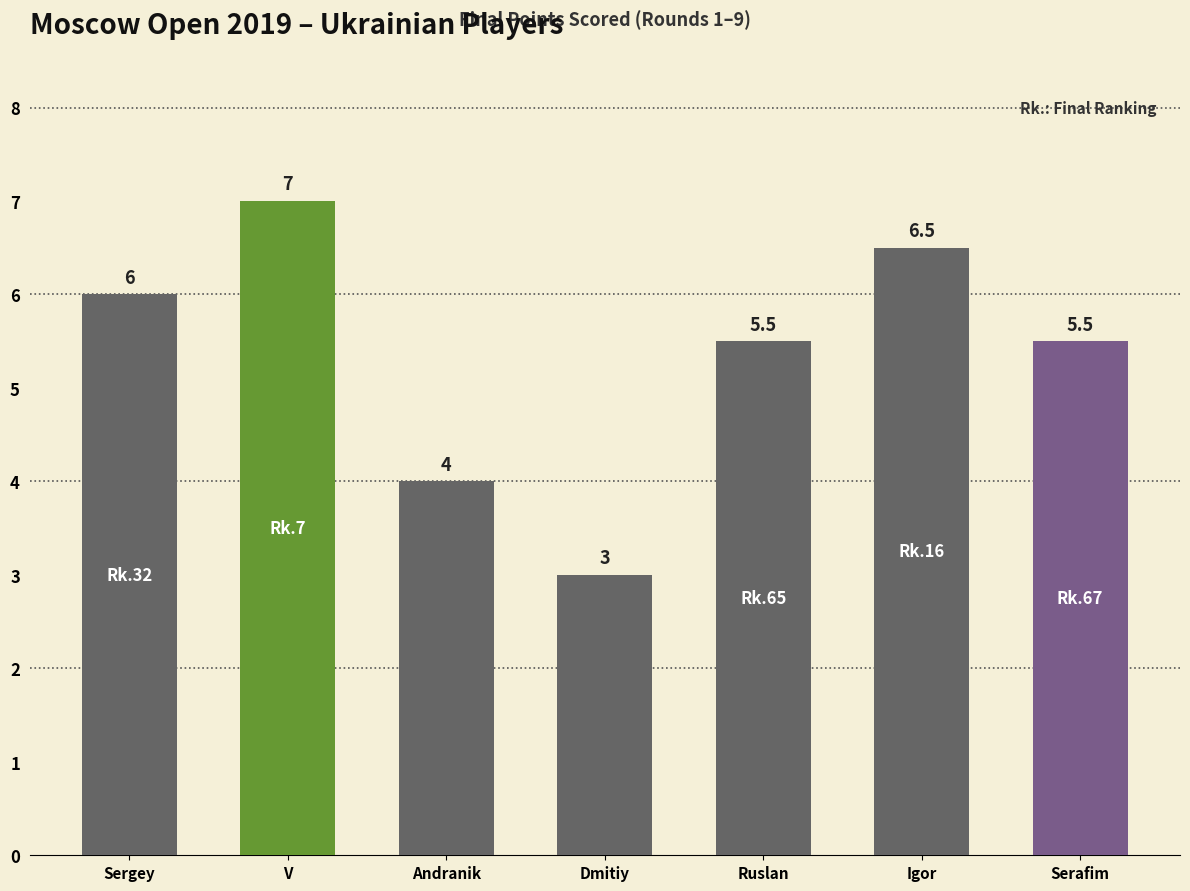

How many values are between 4 and 6?

4